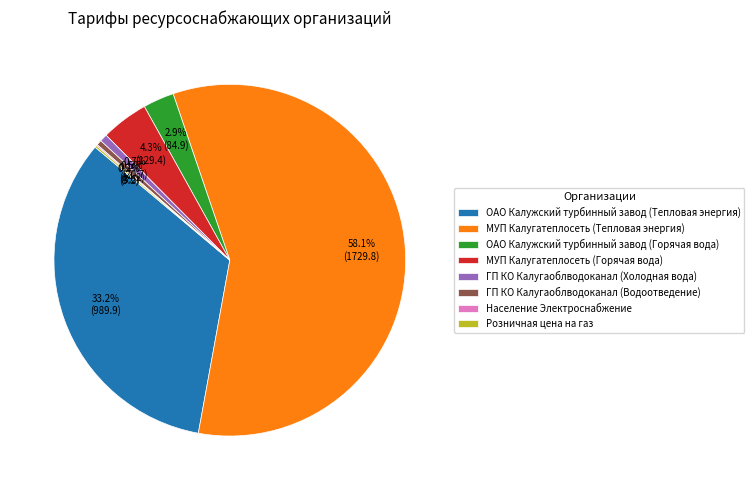

Is the sum of МУП Калугатеплосеть (Горячая вода) and ГП КО Калугаоблводоканал (Водоотведение) greater than half?

No